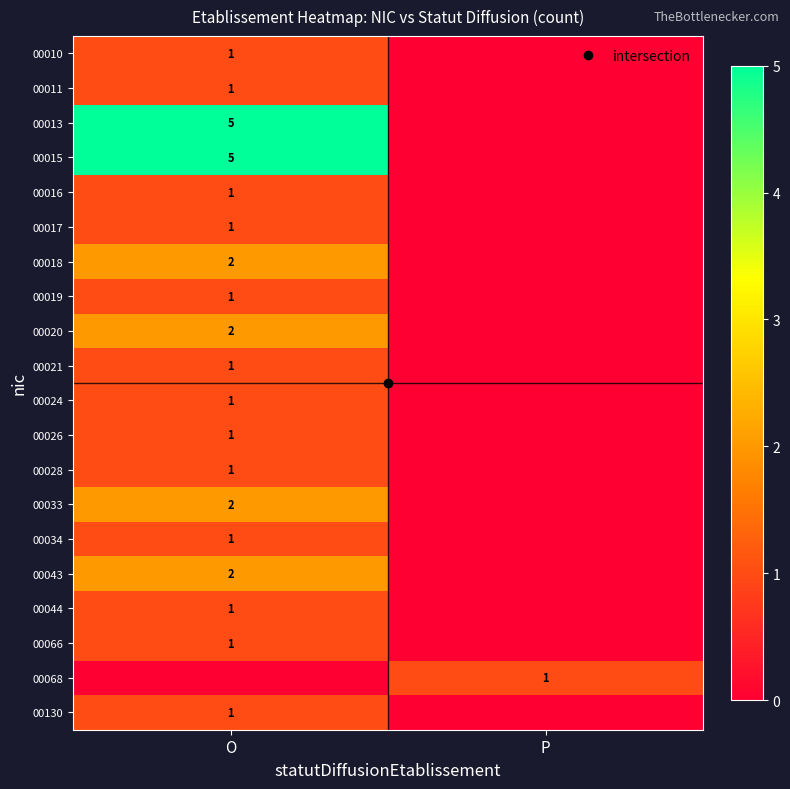

What is the difference between the 00021 values at P and O?

1